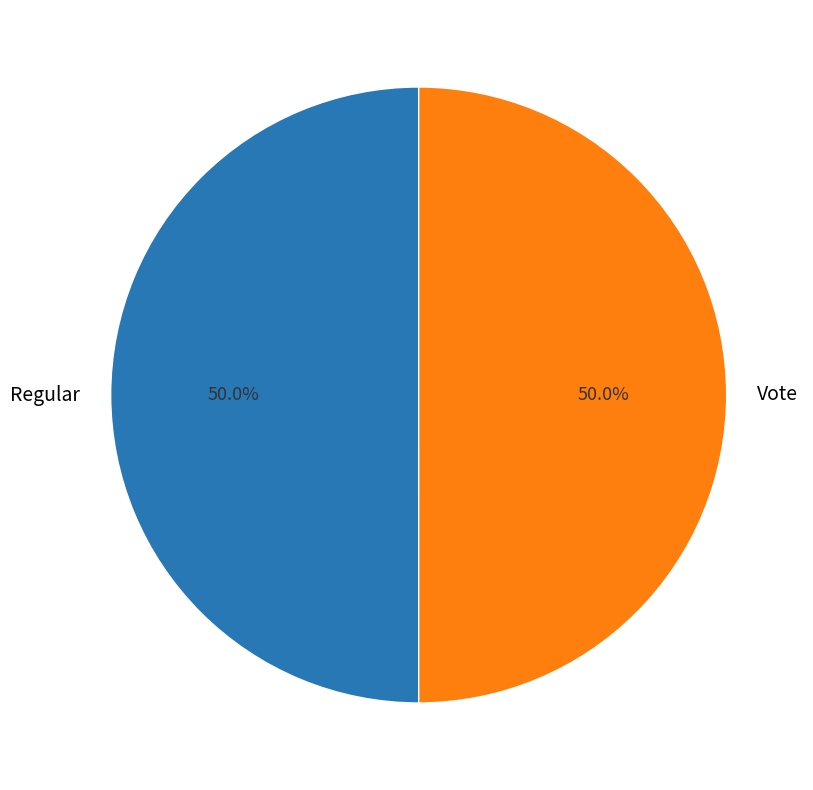

Is the sum of Regular and Vote greater than half?

Yes